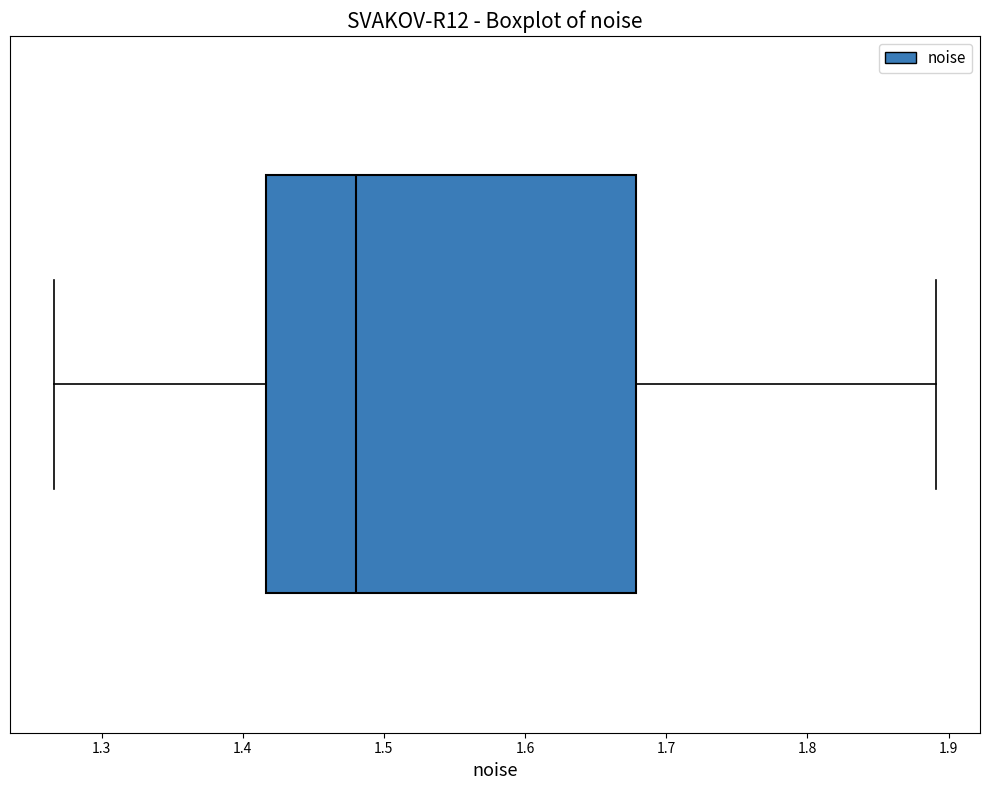

Where does the right whisker of the box end on the x-axis? The values are not printed on the chart, so give them approximately, as read against the axis.

1.89